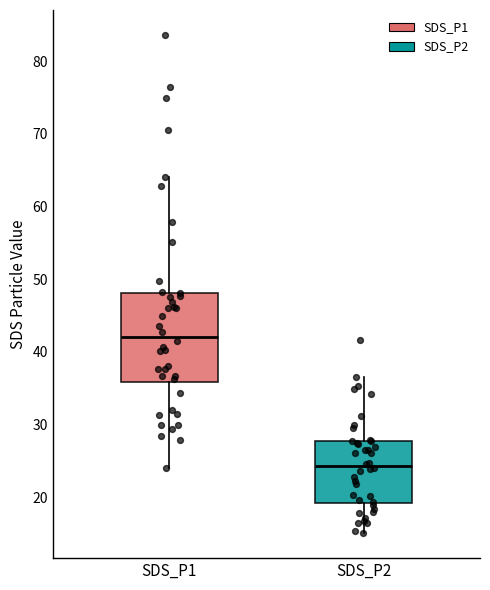

Which box is the tallest, from its lower edge to its upper edge?

SDS_P1